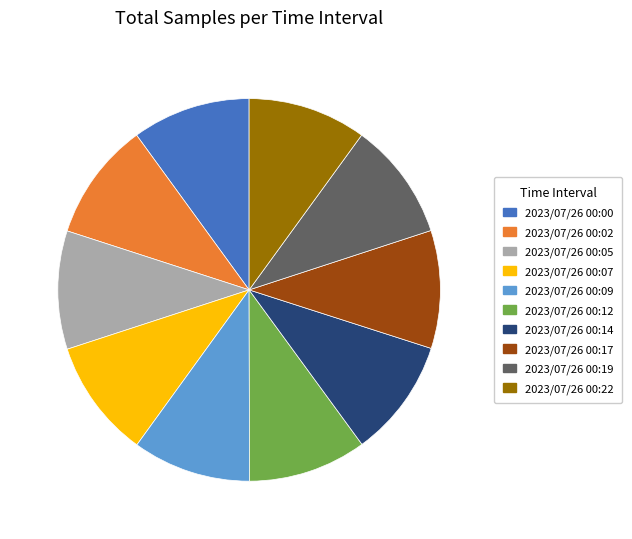

The 2023/07/26 00:07 slice represents 10% of the pie. True or false?

True